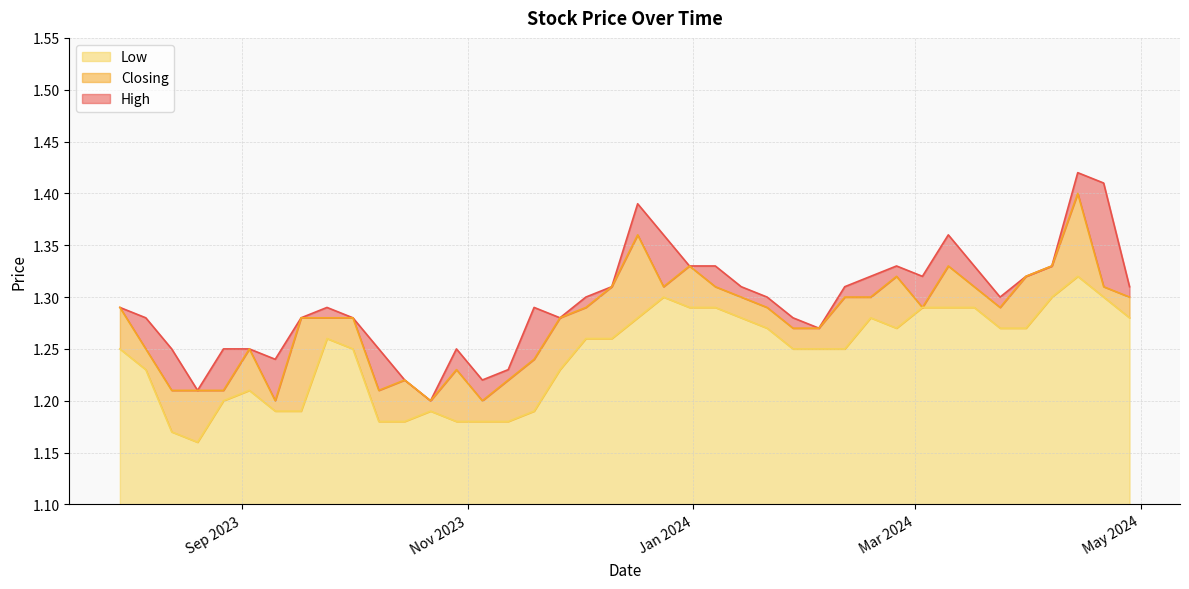

True or false: Low and High cross at least once.

False